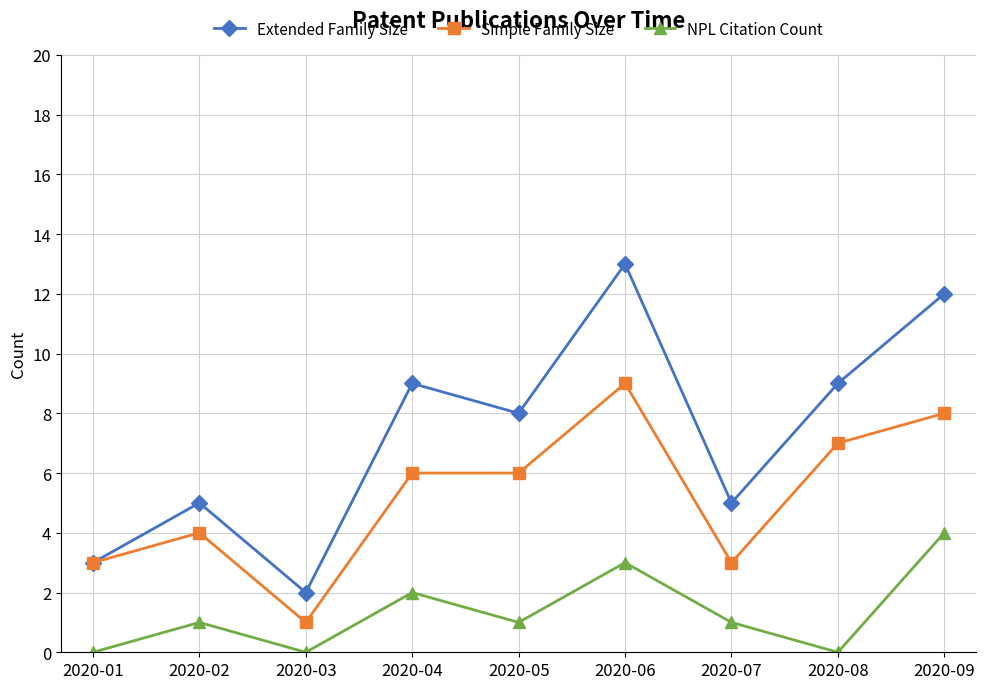

How many interior local valleys does the Extended Family Size series have?

3